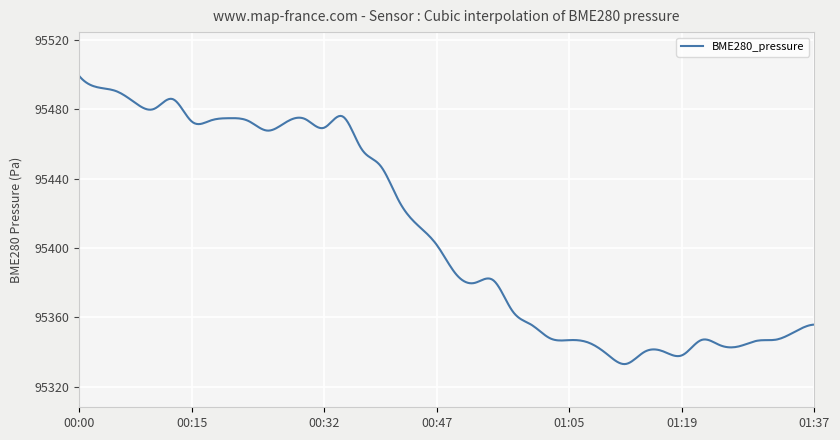

What is the minimum value shown in the chart?

95333.1